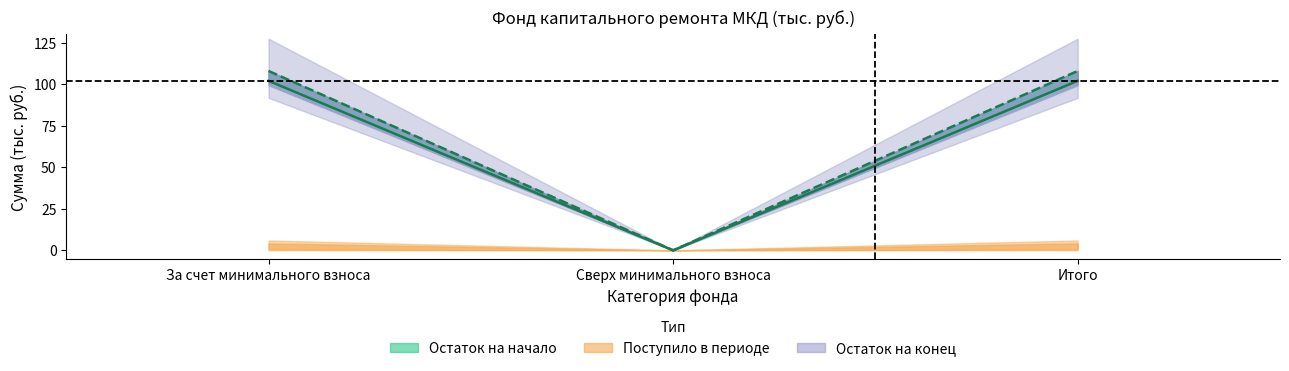

Reading left to right, what are all the values shown in this chart?

balance_start: 102.0	0.0	102.0
received_total: 5.9	0.0	5.9
received_contributions: 5.9	0.0	5.9
received_penalties: 0.0	0.0	0.0
used: 0.0	0.0	0.0
balance_end: 107.9	0.0	107.9